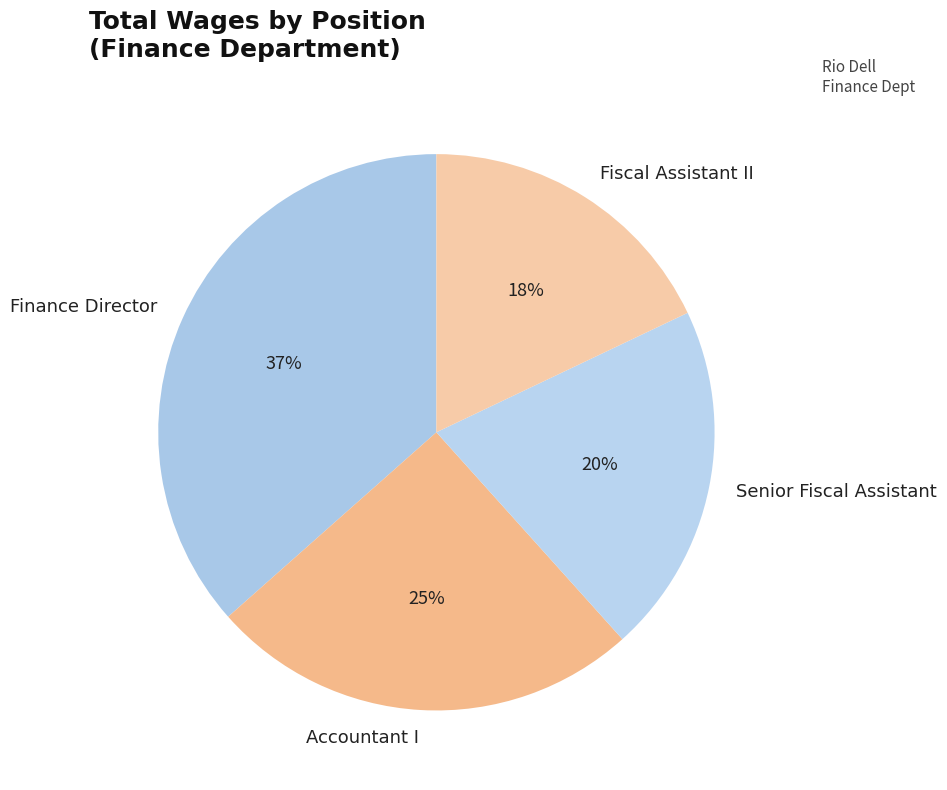

Which category has the smallest portion of the pie?

Fiscal Assistant II